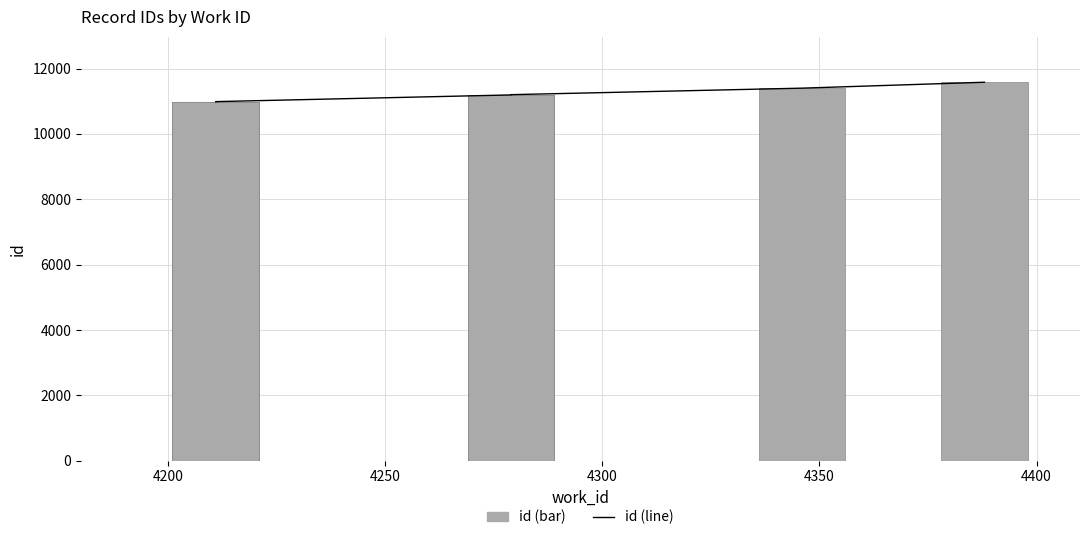

Is it true that id (bar) equals 7965 at 4350?

False